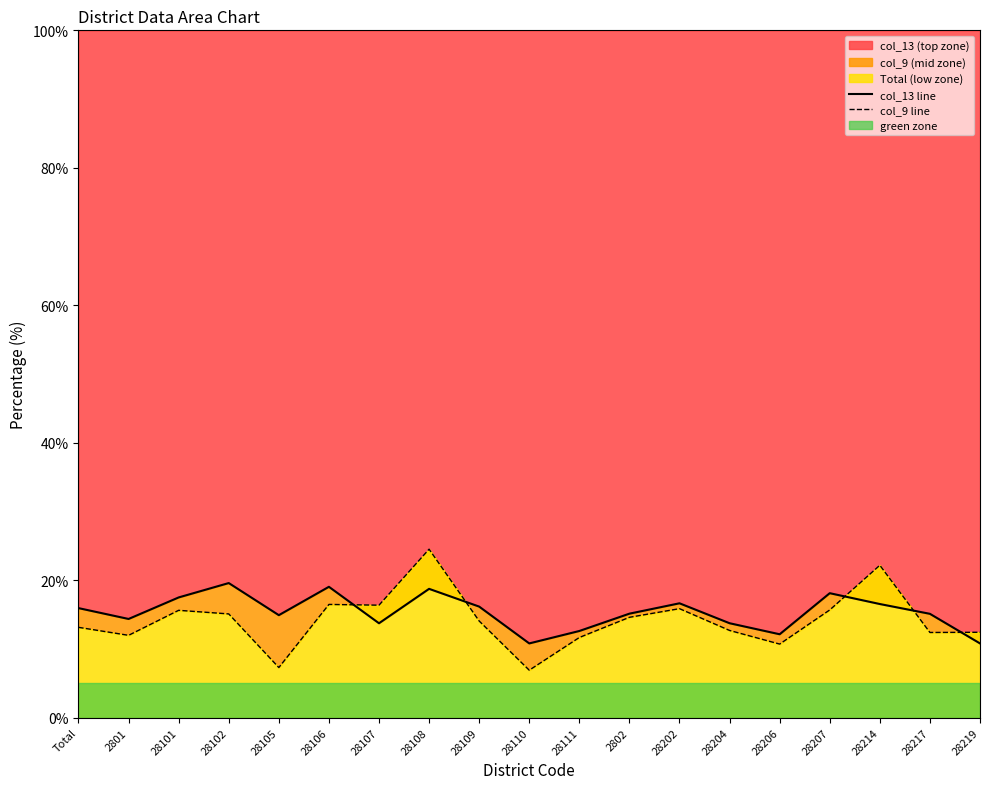

Which label corresponds to the smallest value in the chart?

28110